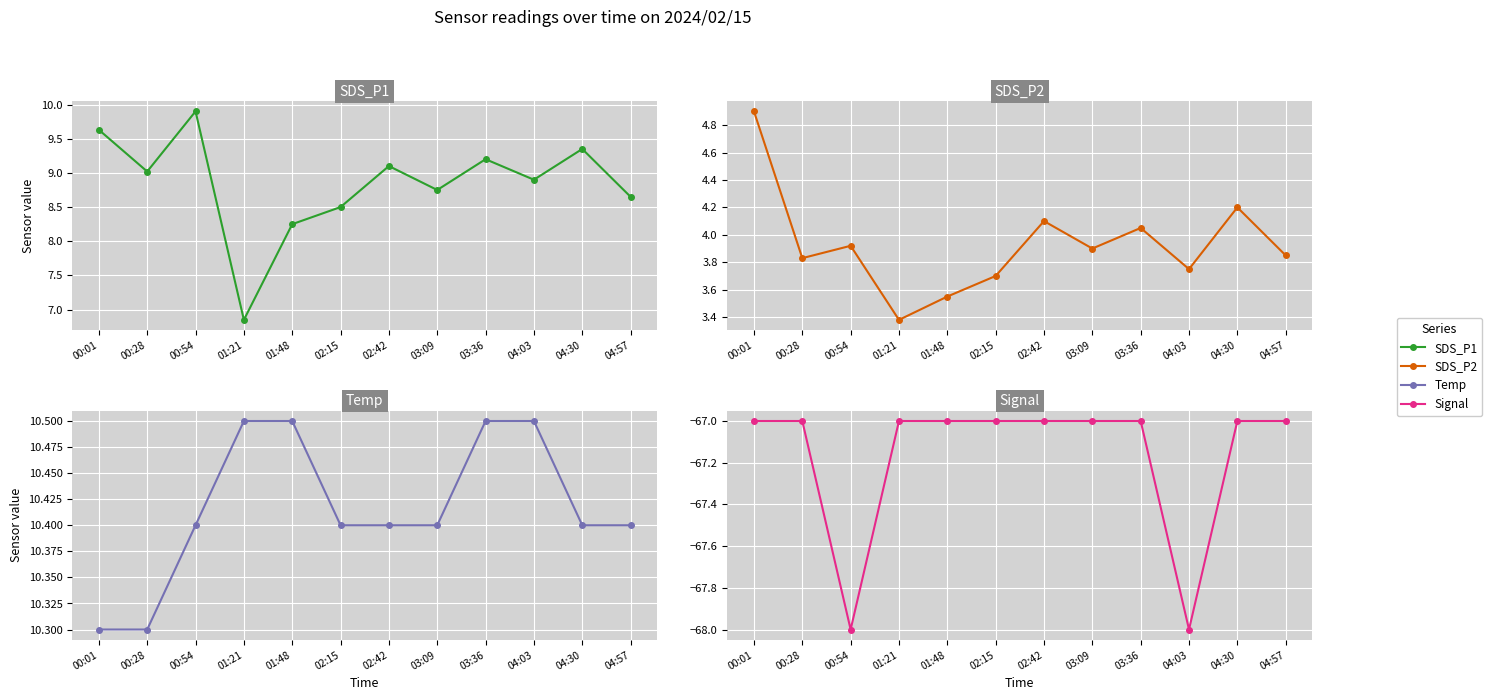

What is the spread (max minus min) of values at 02:42?

77.4